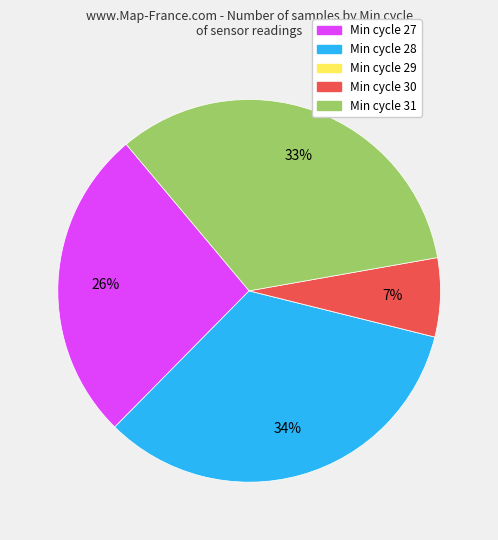

To the nearest percent, what is the difference between the largest and smallest slice percentages?

34%